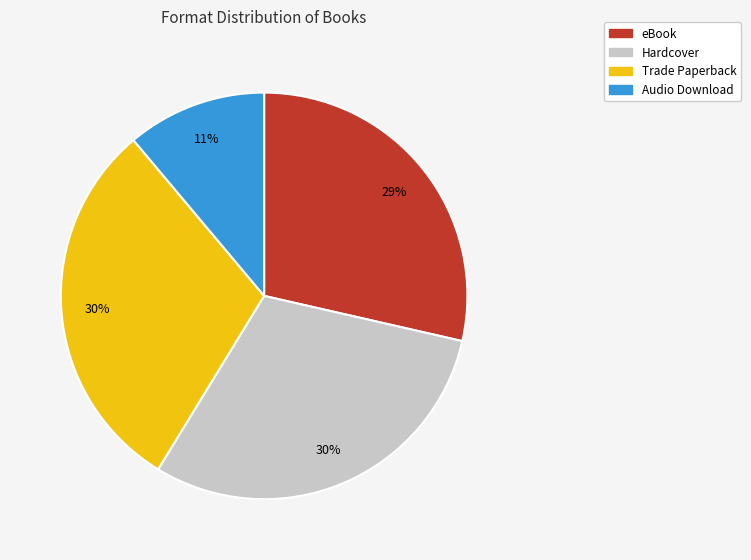

How many segments does this pie chart have?

4